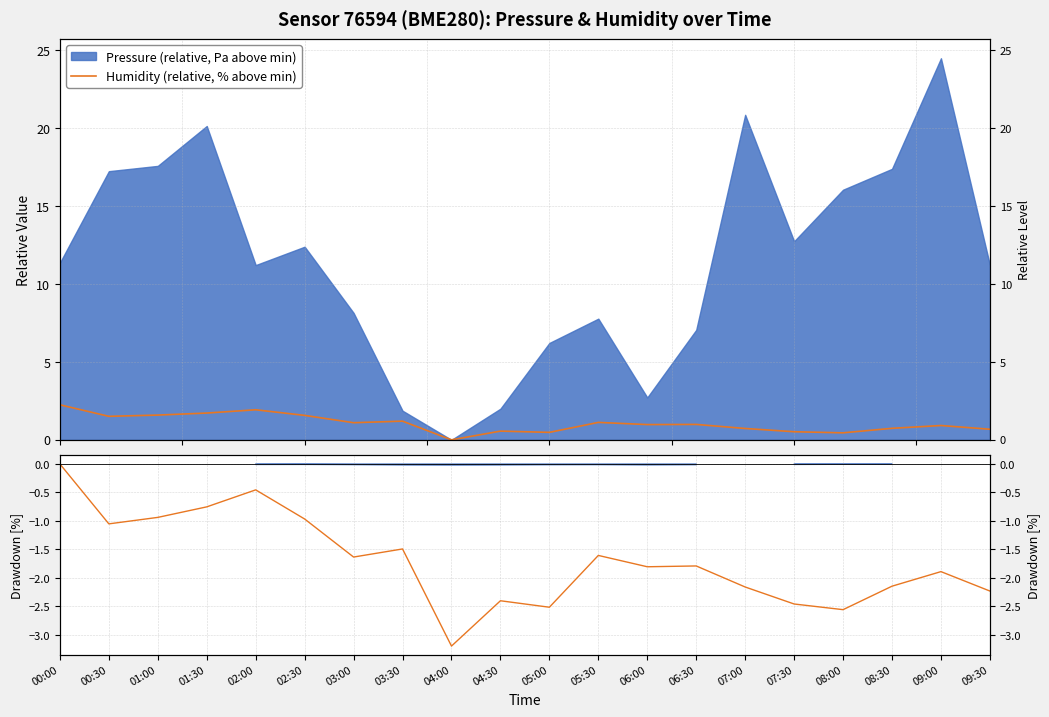

What is the minimum value shown in the chart?

-3.2